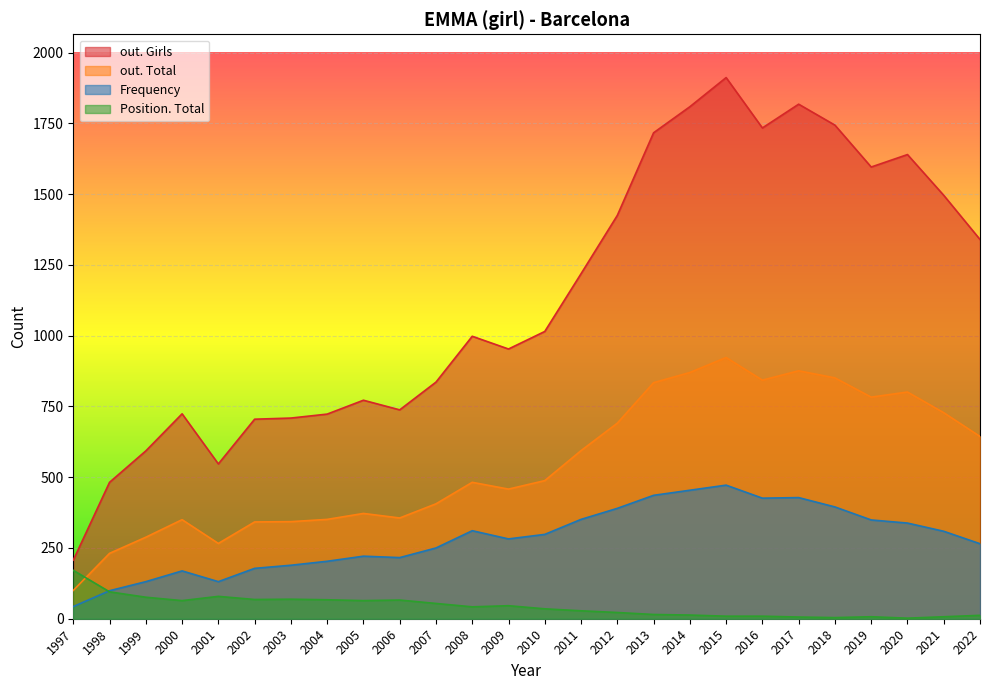

At which category is the sum across all series the highest?

2015